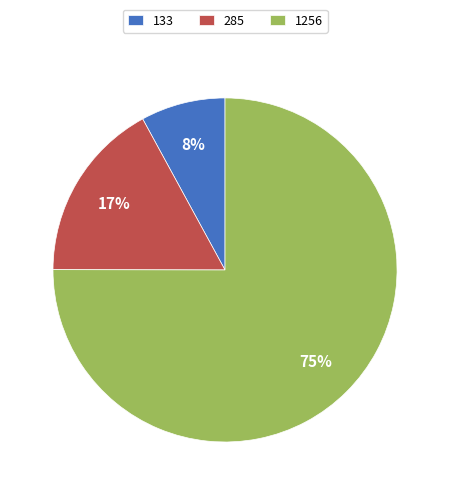

Is it true that 1256 is 88% of the pie?

False